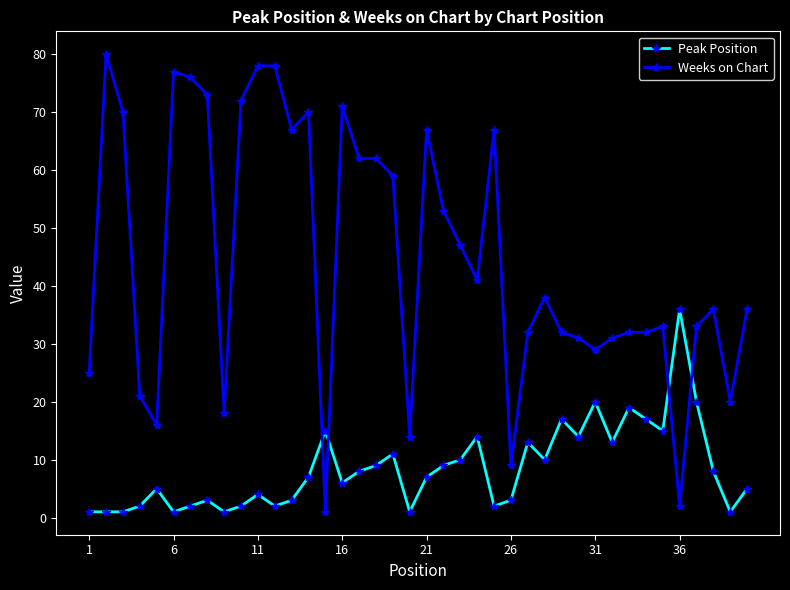

Rank the series by their maximum value, from highest to lowest.

Weeks on Chart, Peak Position